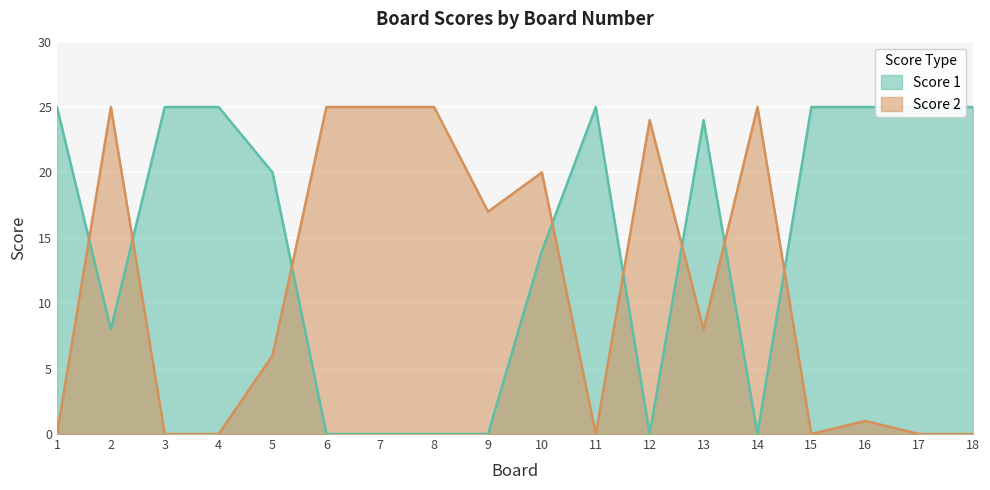

Does the chart display data point markers on the line(s)?

No